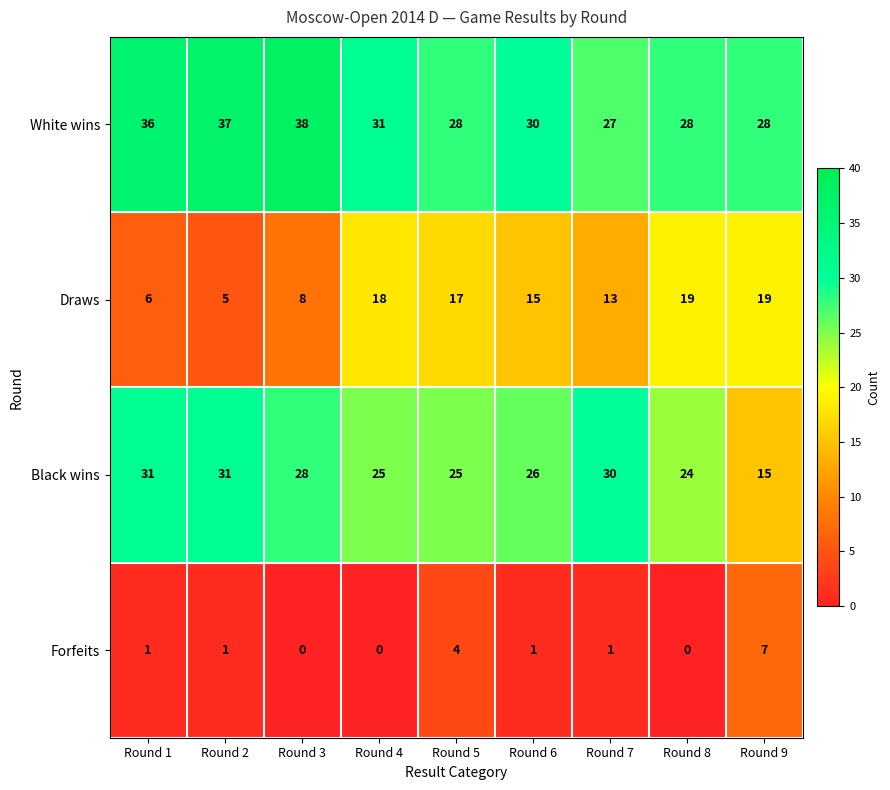

Which series changed the most between Round 2 and Round 6?

Draws